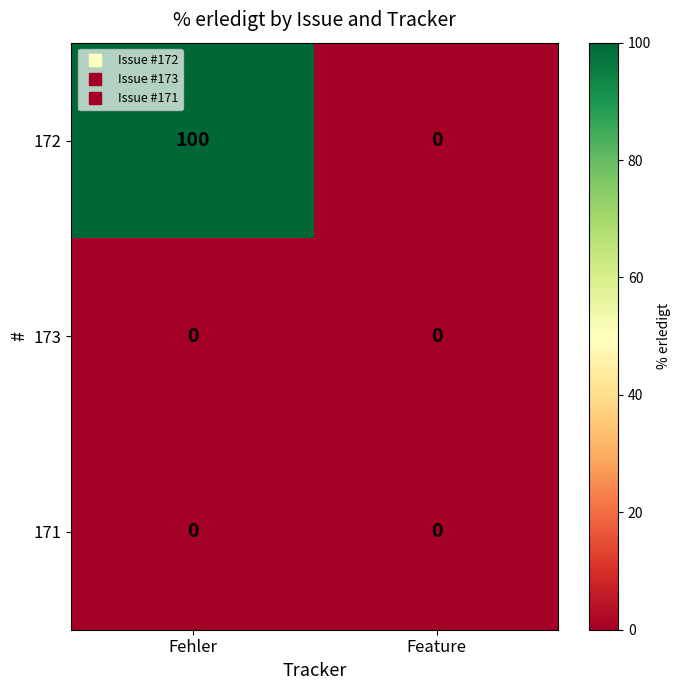

Which series has the largest range (max minus min)?

172